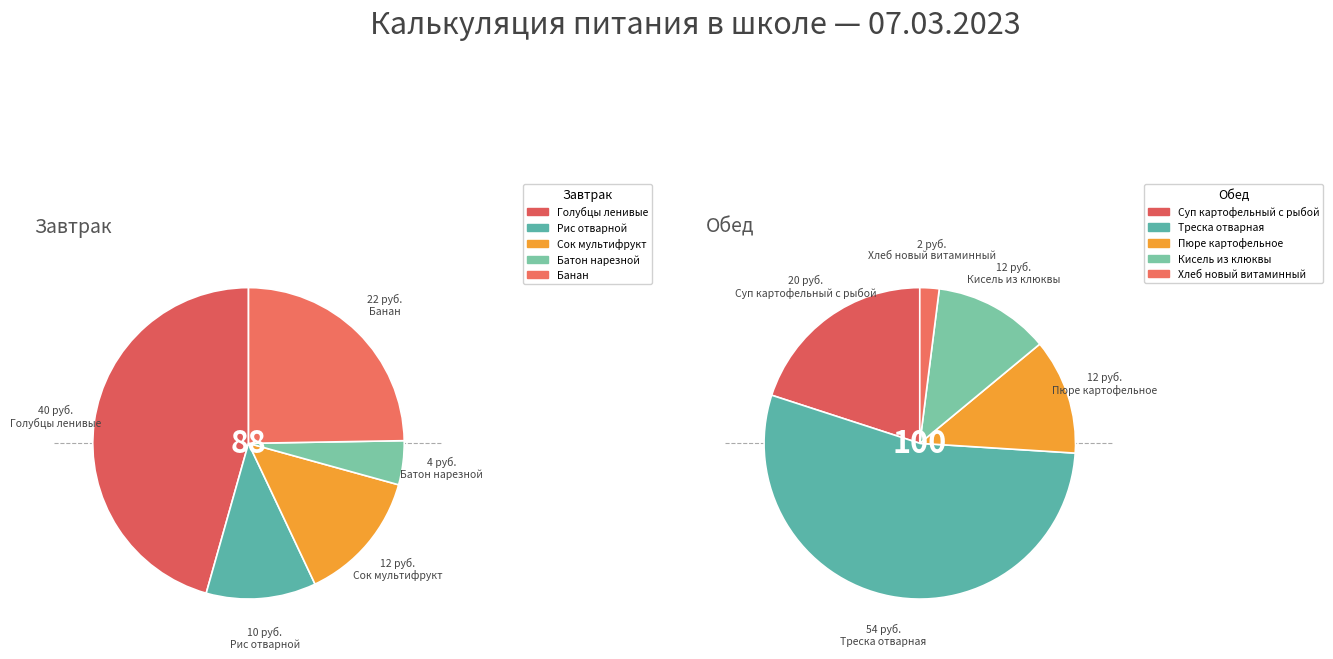

Rank the series by their maximum value, from lowest to highest.

Завтрак, Обед